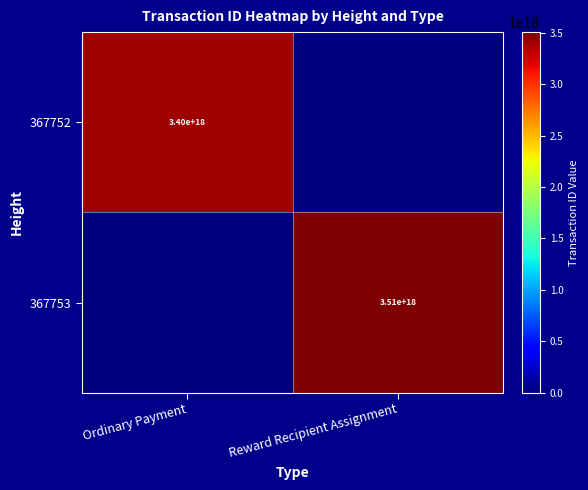

Is it true that 367752 equals 1020309687111910528 at Ordinary Payment?

False